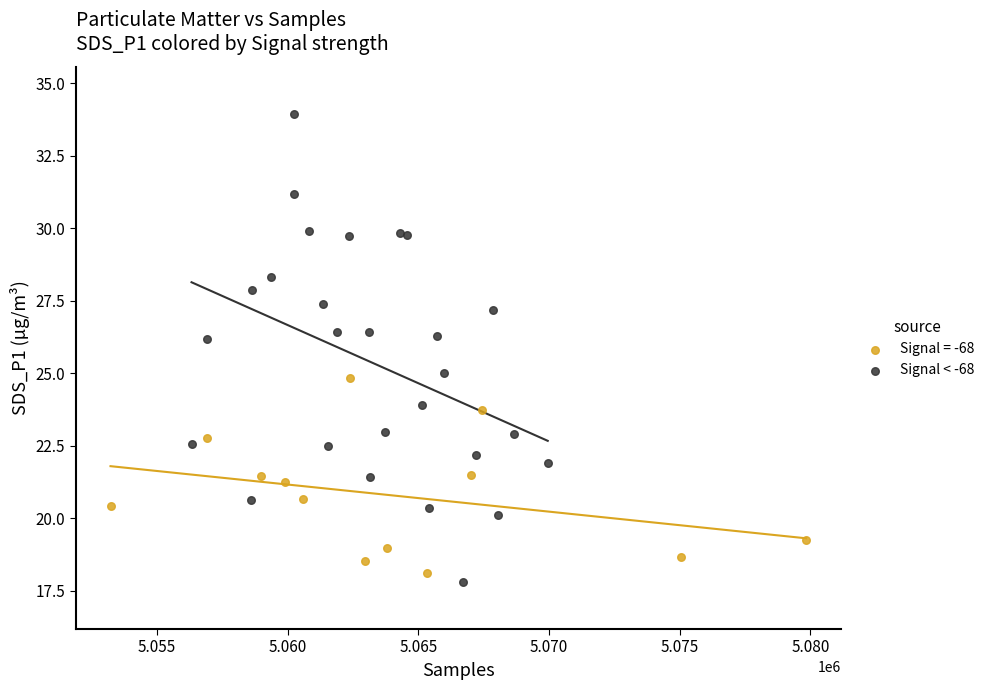

Which series reaches the maximum Y coordinate?

Signal < -68